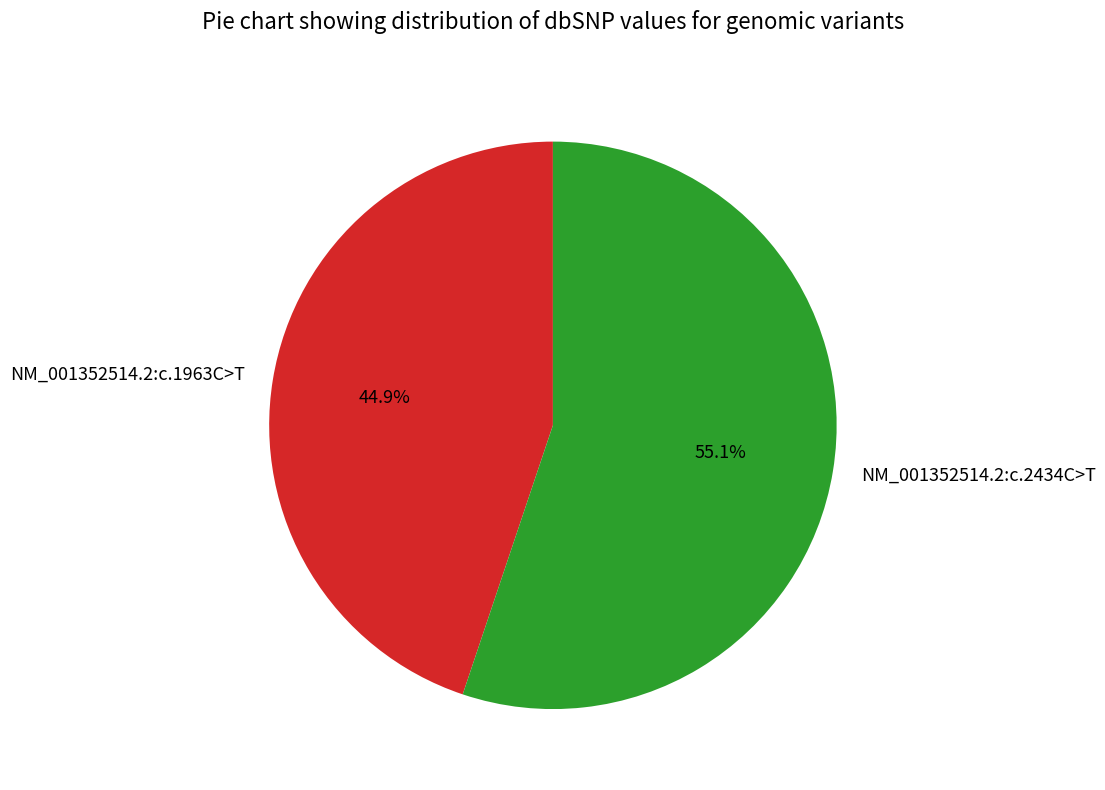

To the nearest percent, what is the combined percentage of NM_001352514.2:c.1963C>T and NM_001352514.2:c.2434C>T?

100%